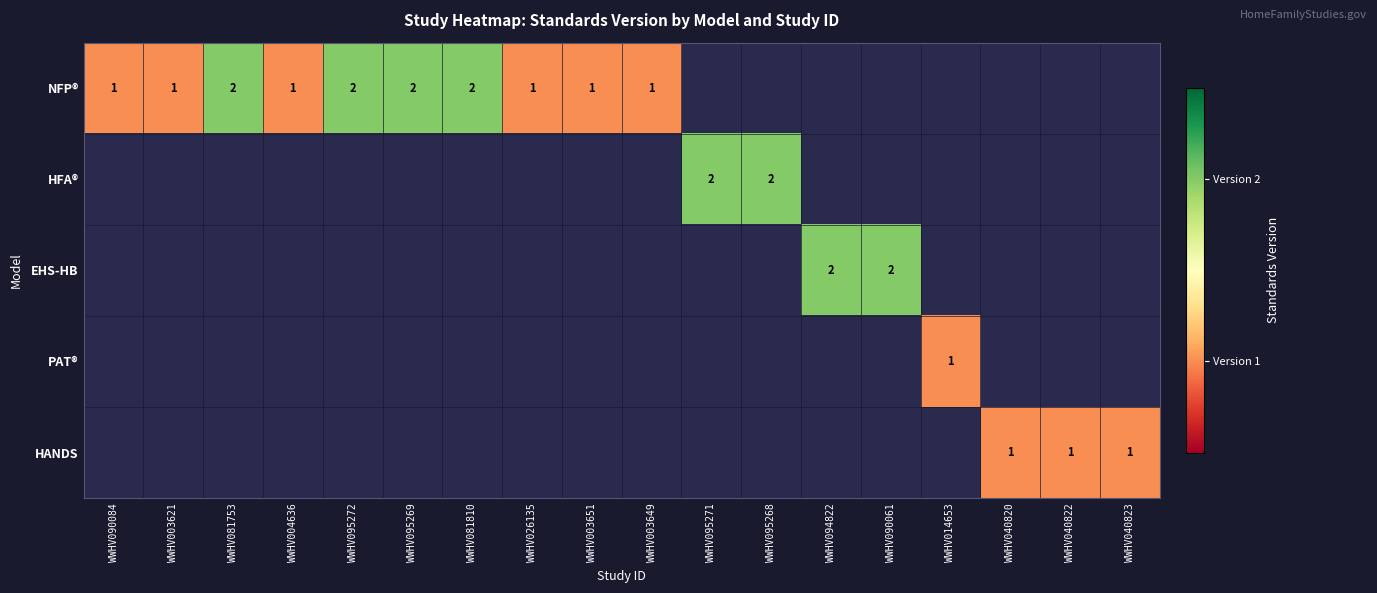

The EHS-HB series shows 3 at WWHV094822. True or false?

False